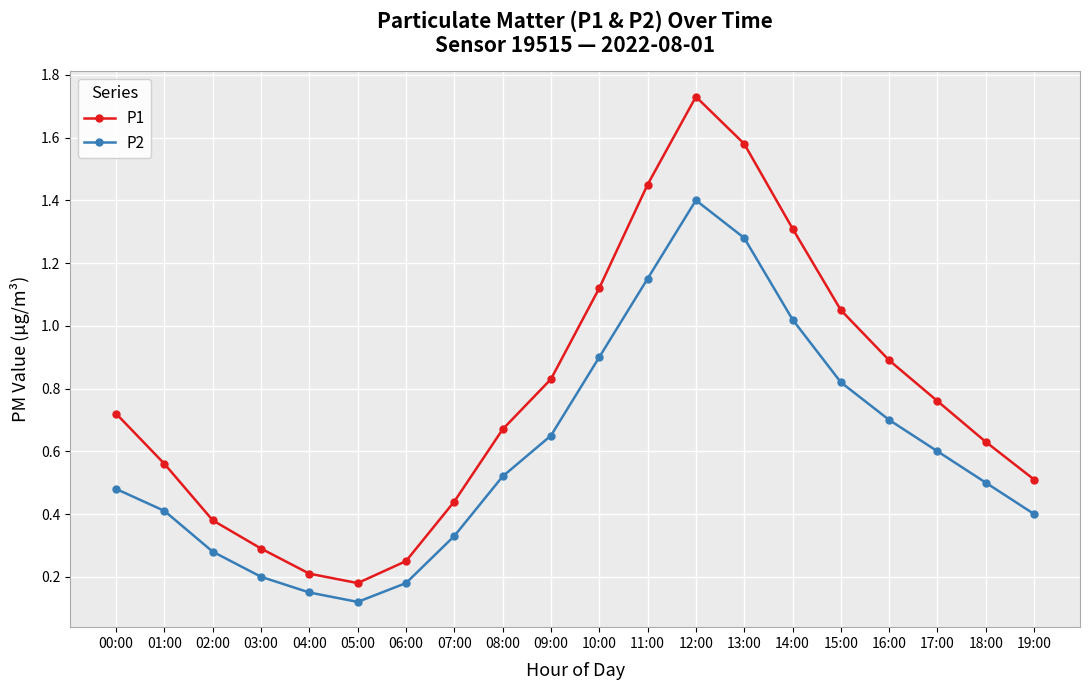

What is the sum of all P2 values?

12.1